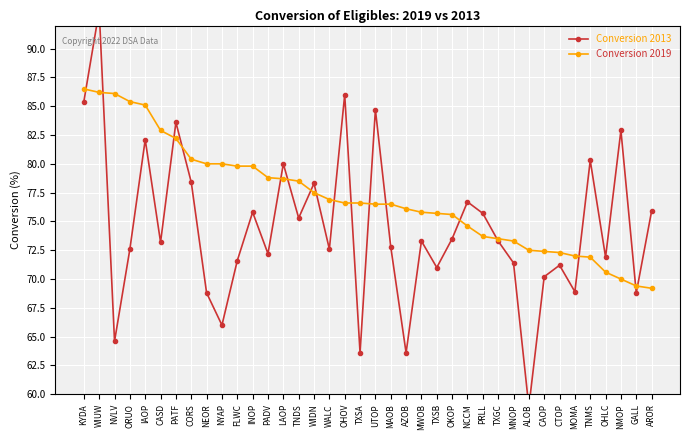

At which category is the sum across all series the highest?

WIUW